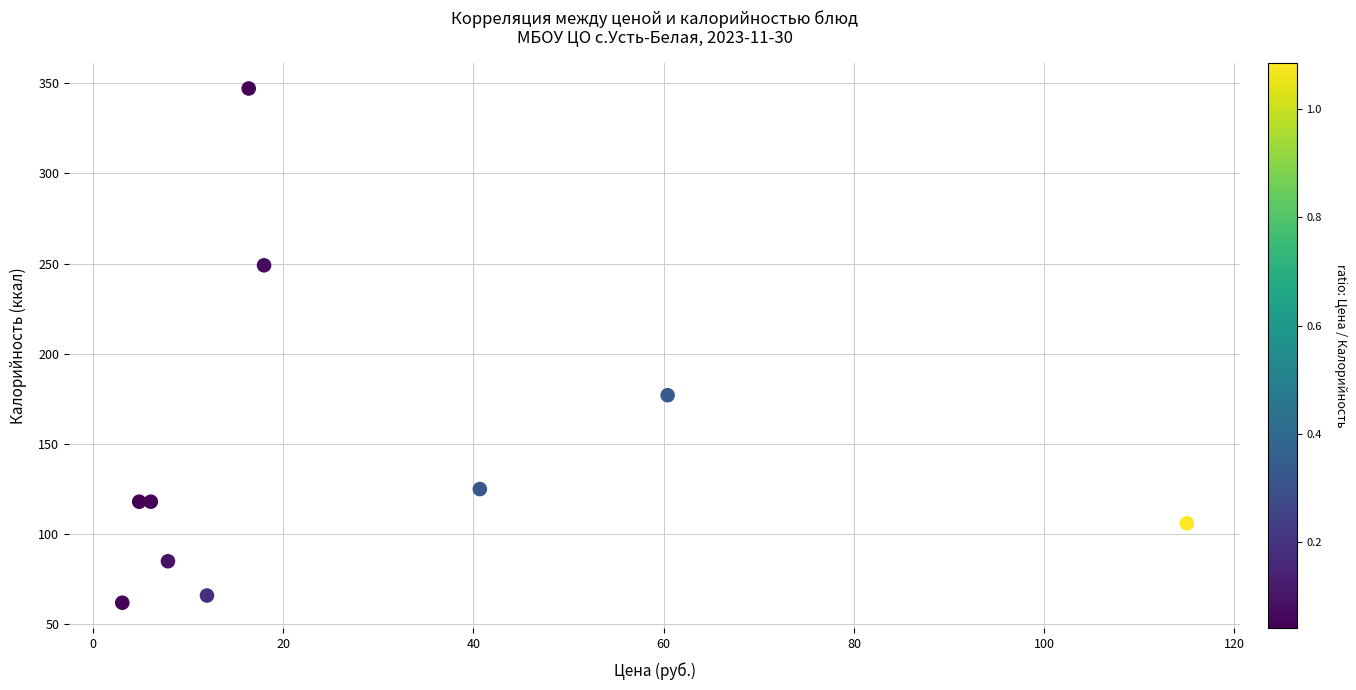

What Y value in the scatter plot is closest to 204?

177